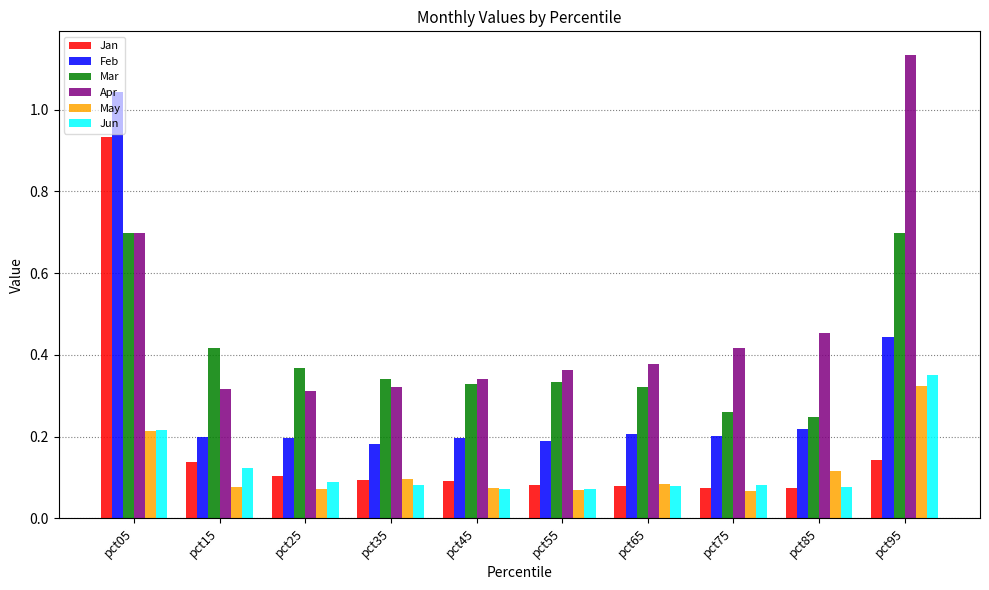

Which category has the highest value in the Jun series?

pct95